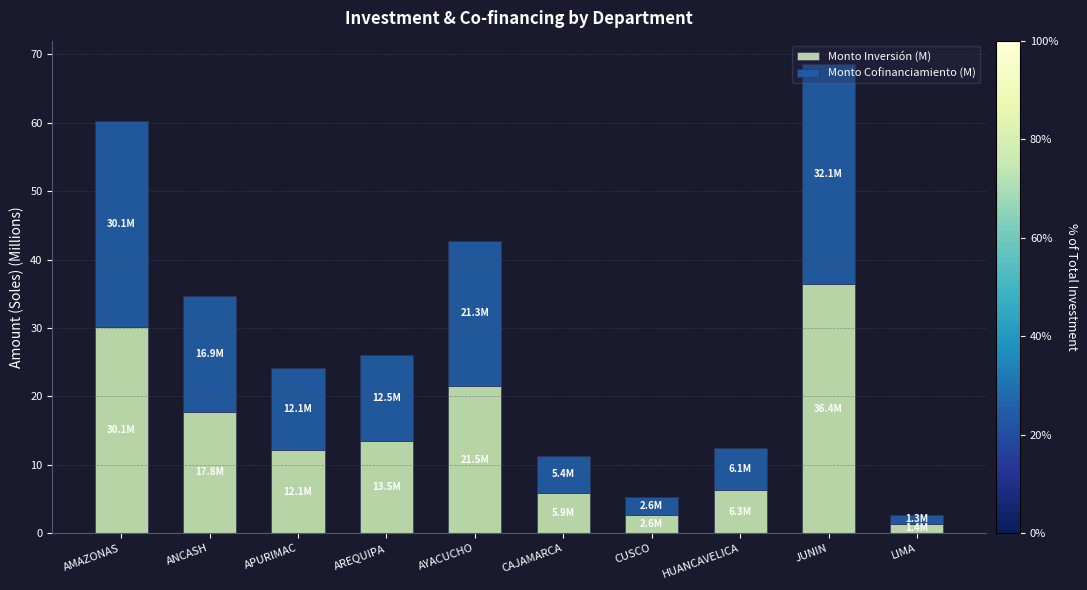

What is the average value of the Monto Inversión (M) series?

14.8